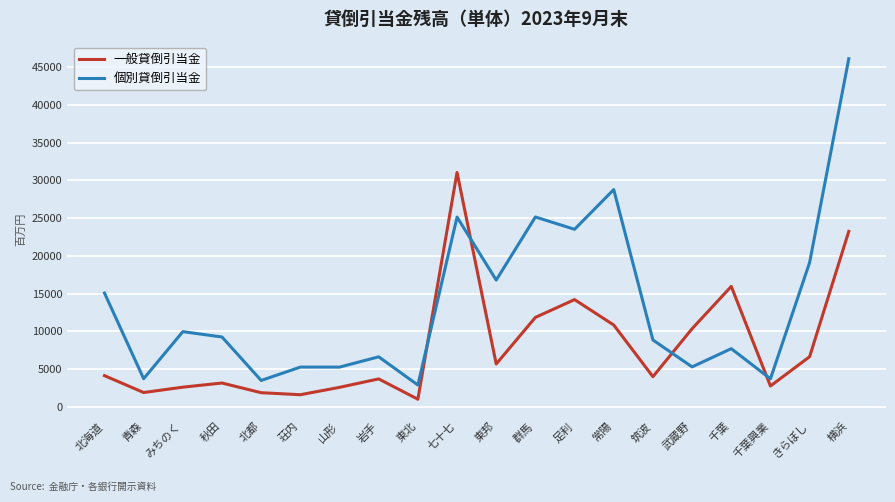

What is the total value across all series at 秋田?

12387